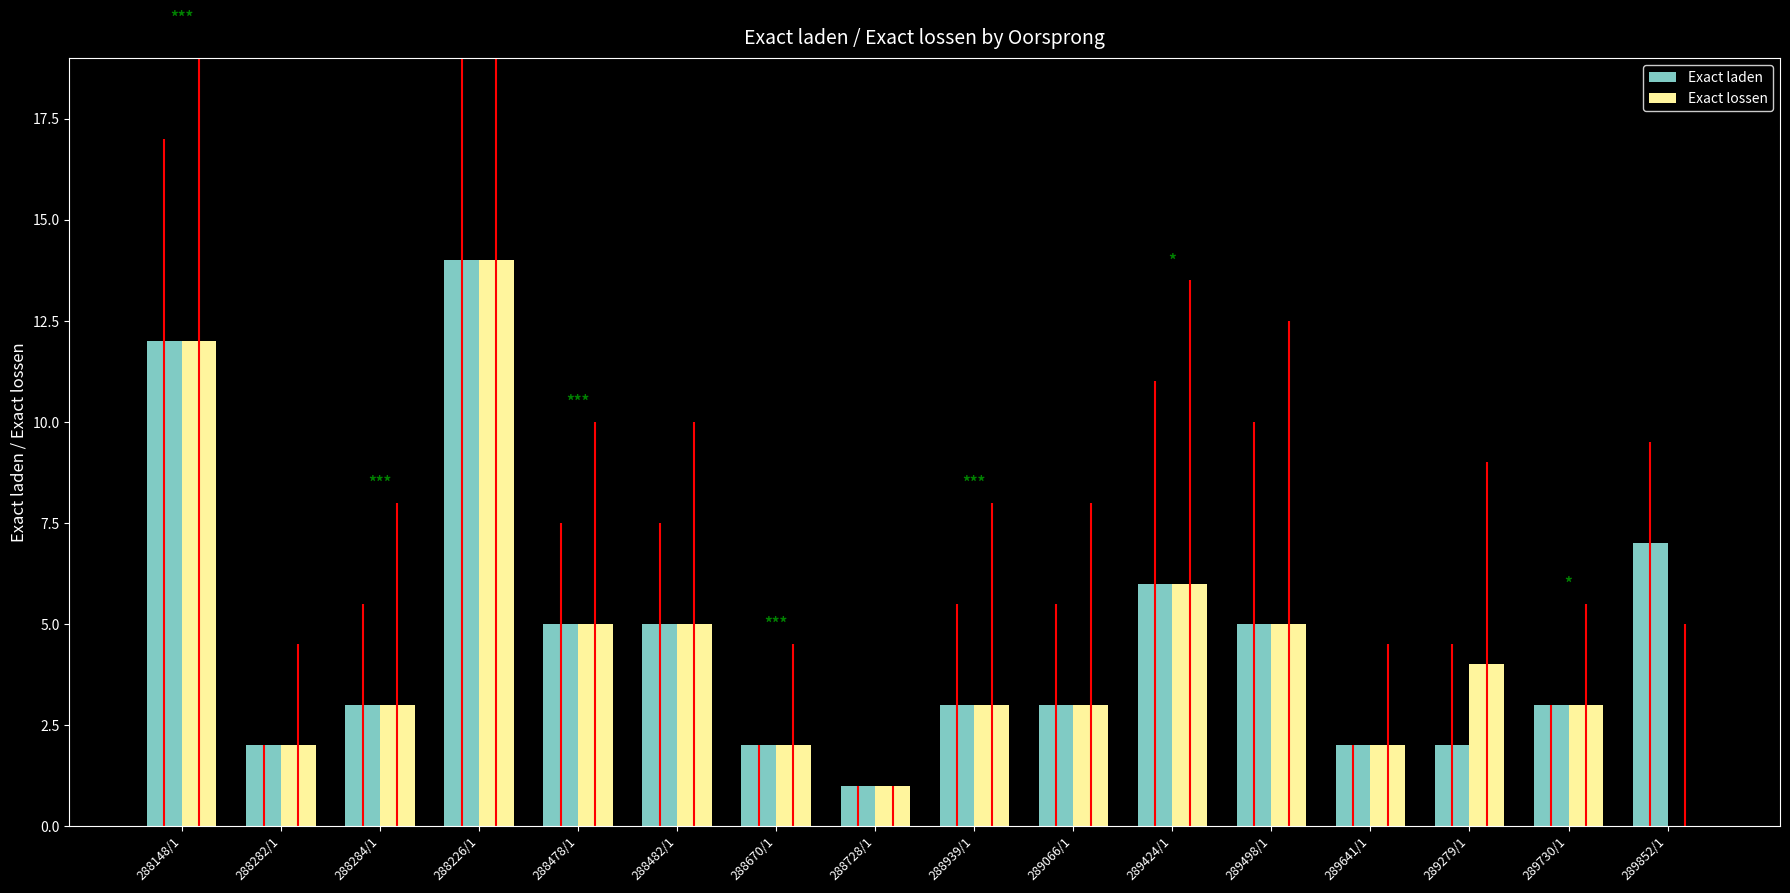

How many bars are there in total?

32